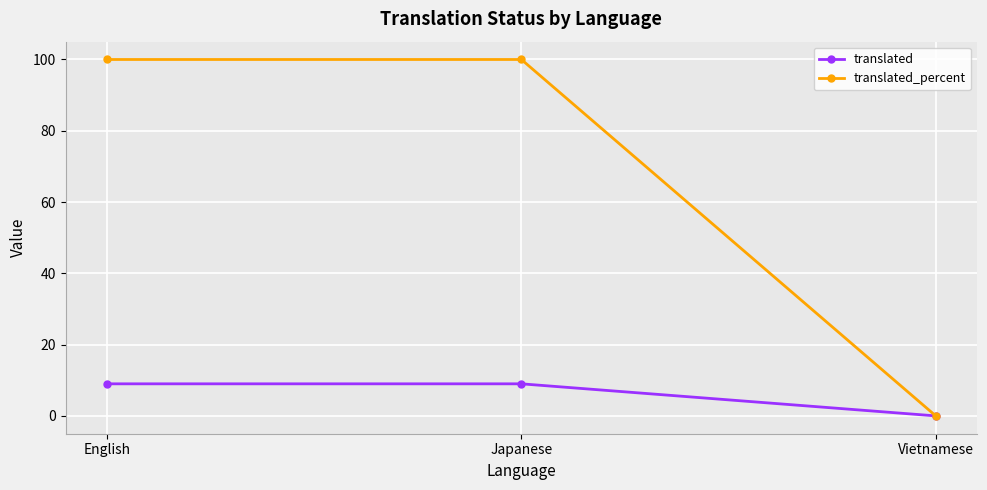

Which series has the largest total across all categories?

translated_percent